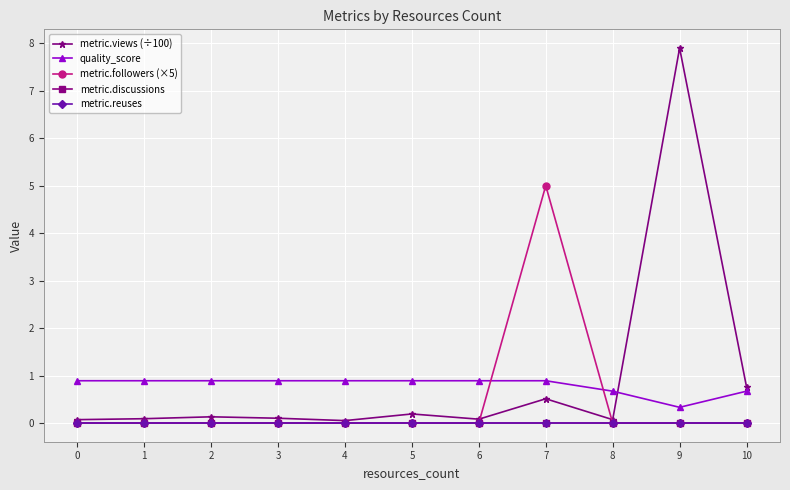

Rank the categories by metric.views (÷100) value from lowest to highest.

4, 0, 8, 6, 1, 3, 2, 5, 7, 10, 9